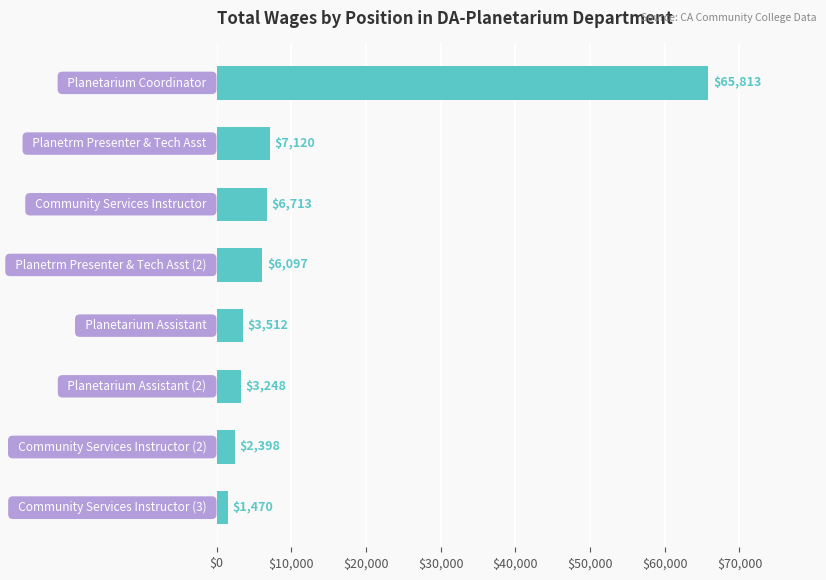

What is the sum of all values?

96371